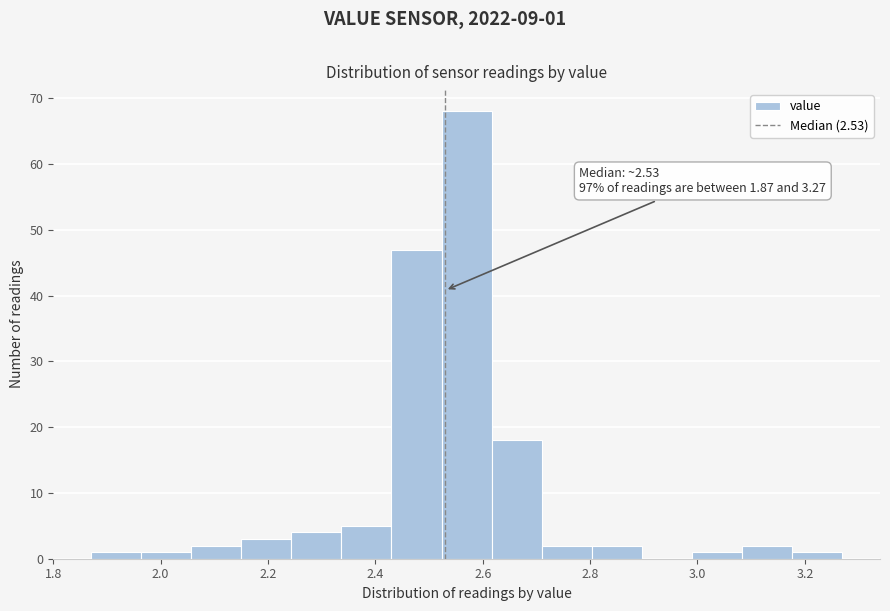

Over which range of the x-axis is the bar tallest?

2.52 to 2.62